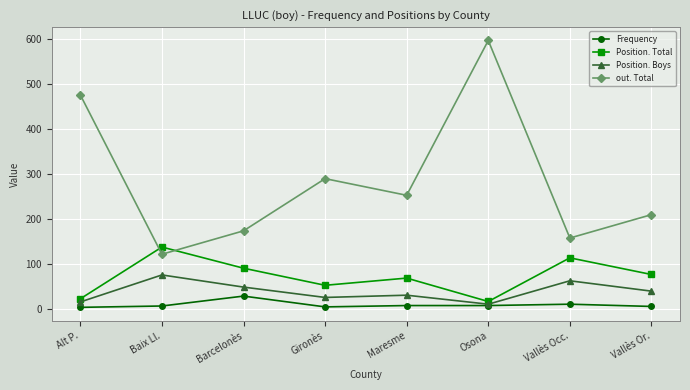

At Baix Ll., list the series in order from smallest to largest.

Frequency, Position. Boys, out. Total, Position. Total